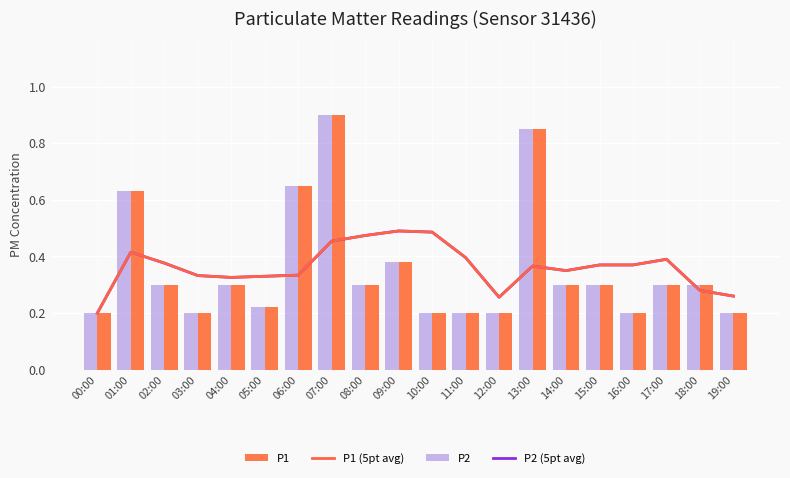

Does the chart contain any negative values?

No